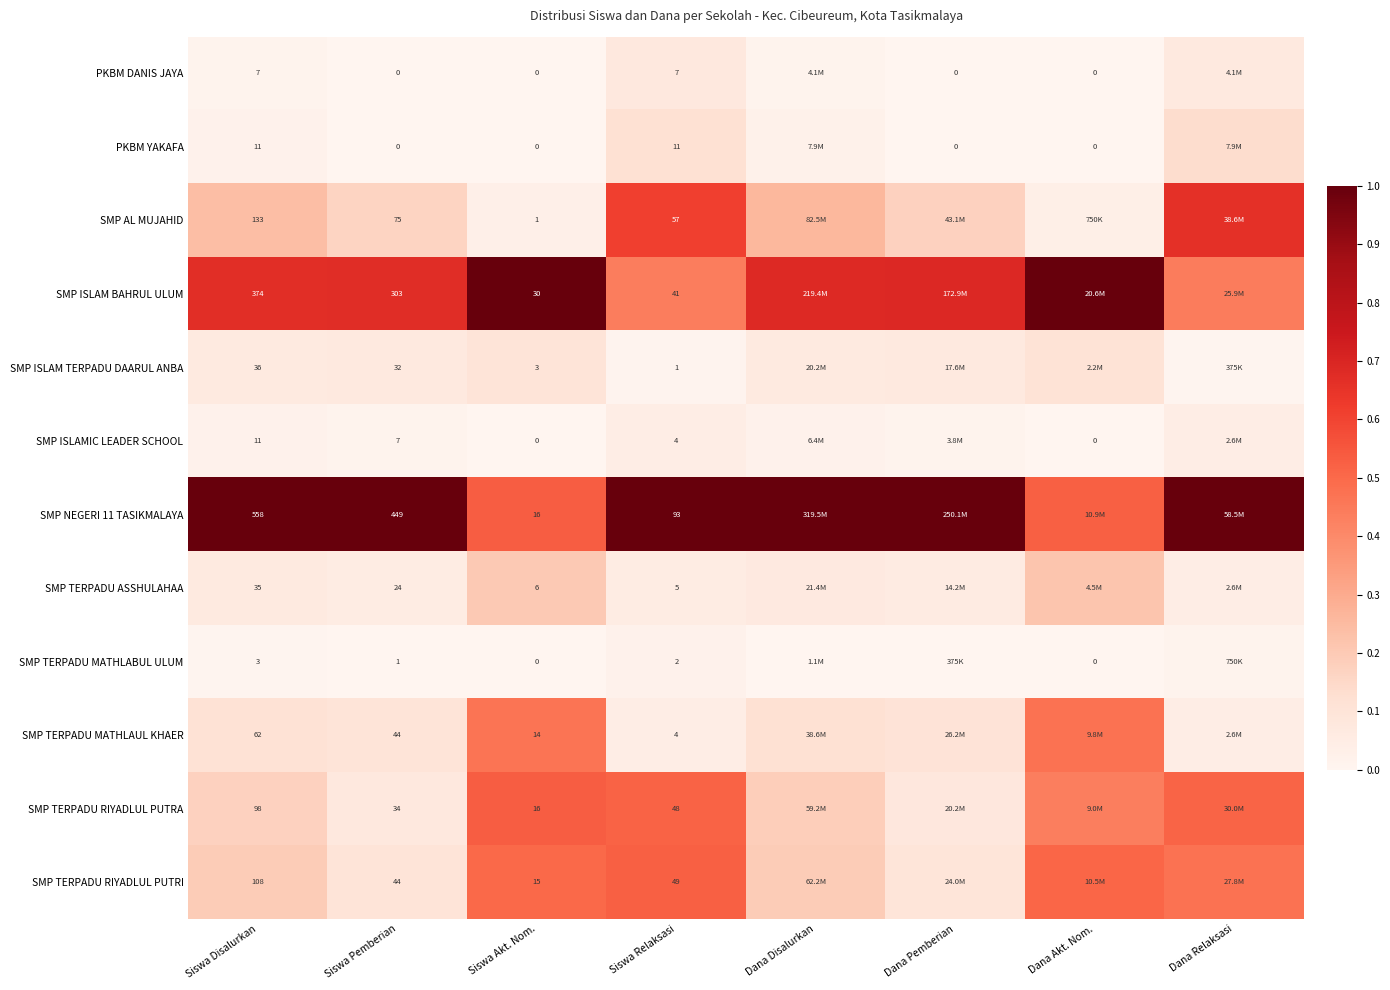

How many positive values does the PKBM YAKAFA series have?

4